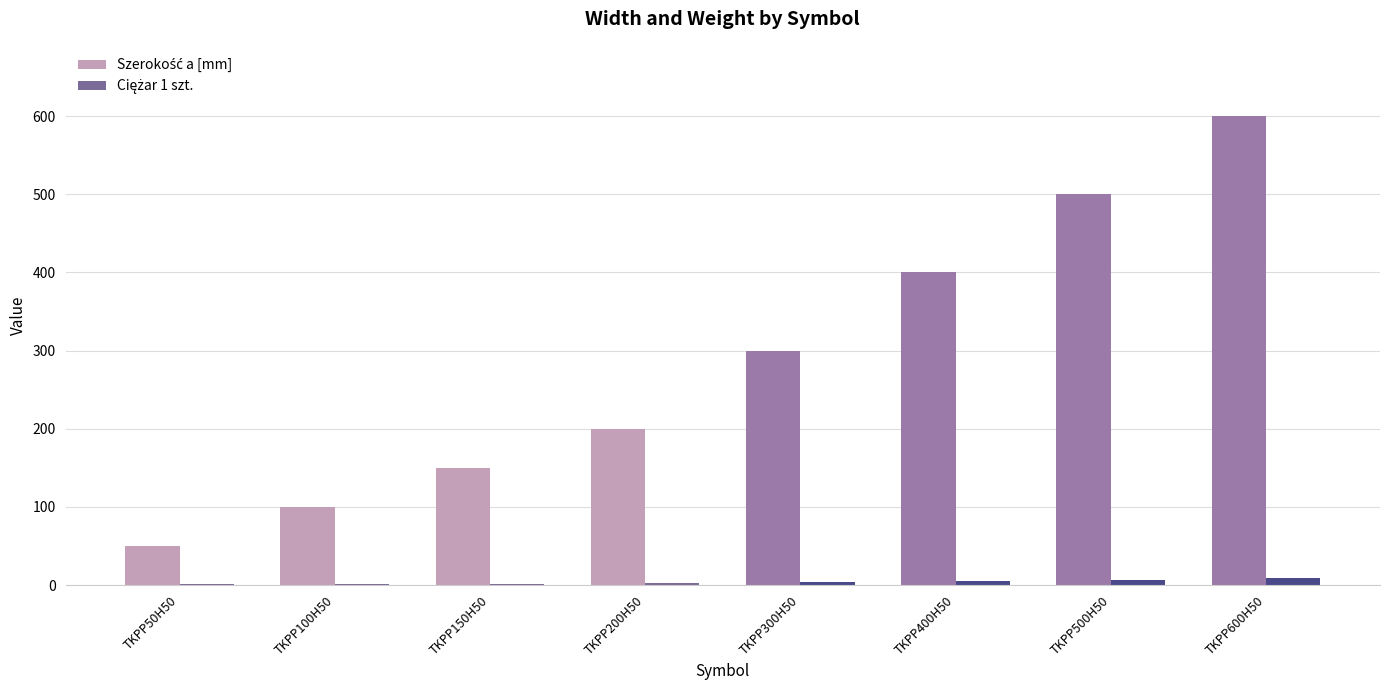

At which category does the chart reach its peak across all series?

TKPP600H50